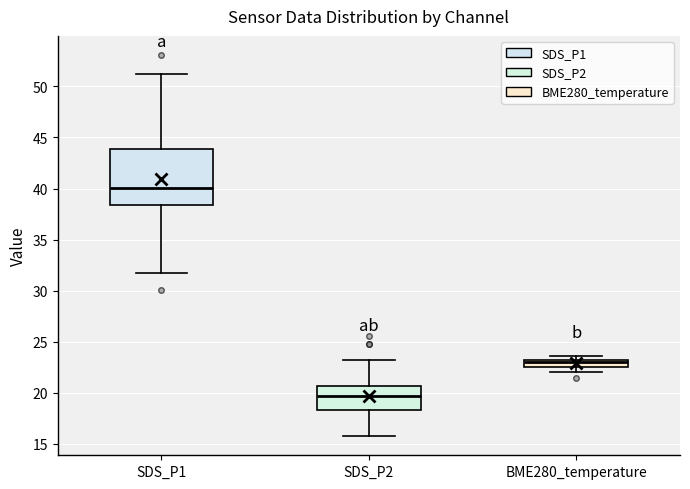

Where is the lower edge of the box for SDS_P2 on the y-axis? The values are not printed on the chart, so give them approximately, as read against the axis.

18.5